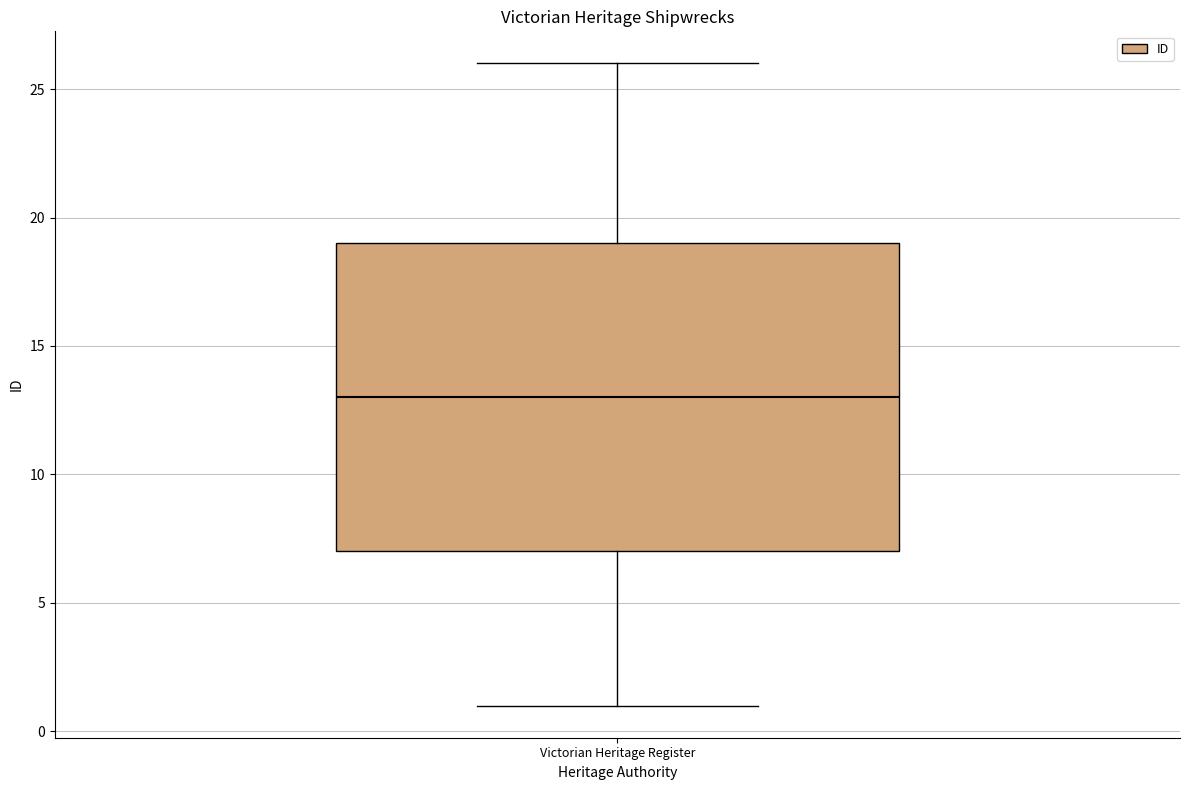

Where is the lower edge of the box for Victorian Heritage Register on the y-axis? The values are not printed on the chart, so give them approximately, as read against the axis.

7